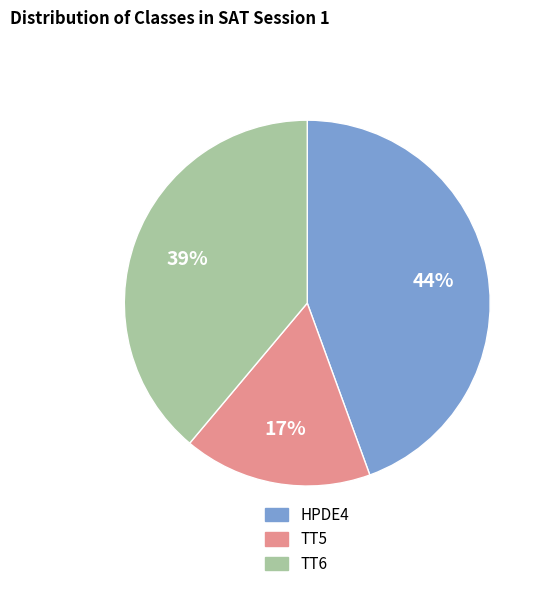

What is the ratio of the value at TT5 to the value at TT6?

0.4